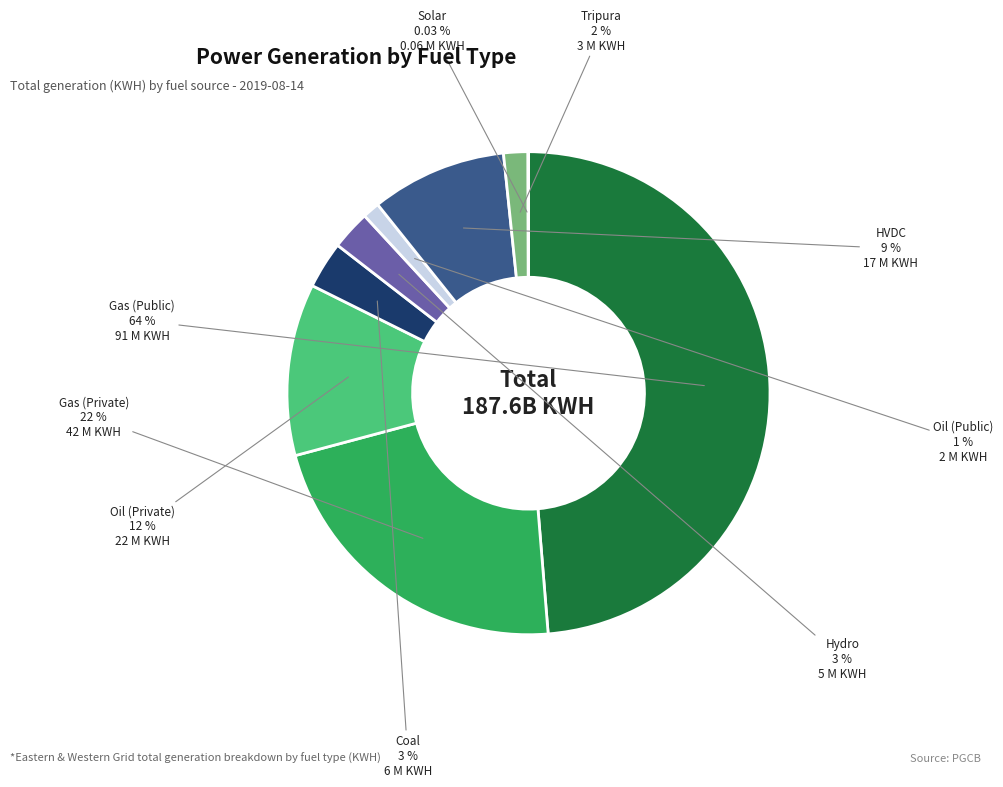

Is there any slice that represents more than half of the pie?

No